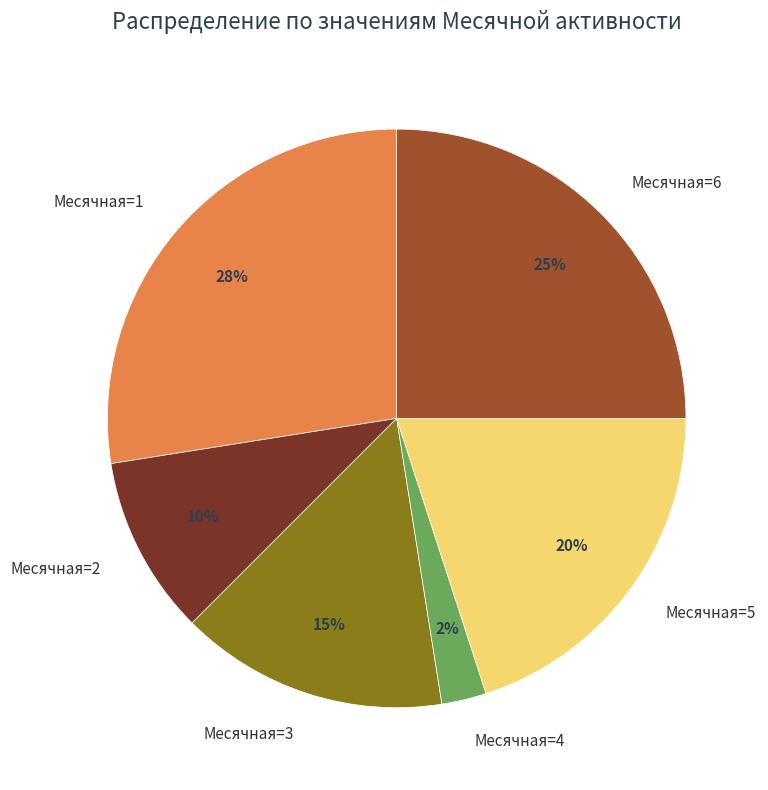

How many segments does this pie chart have?

6